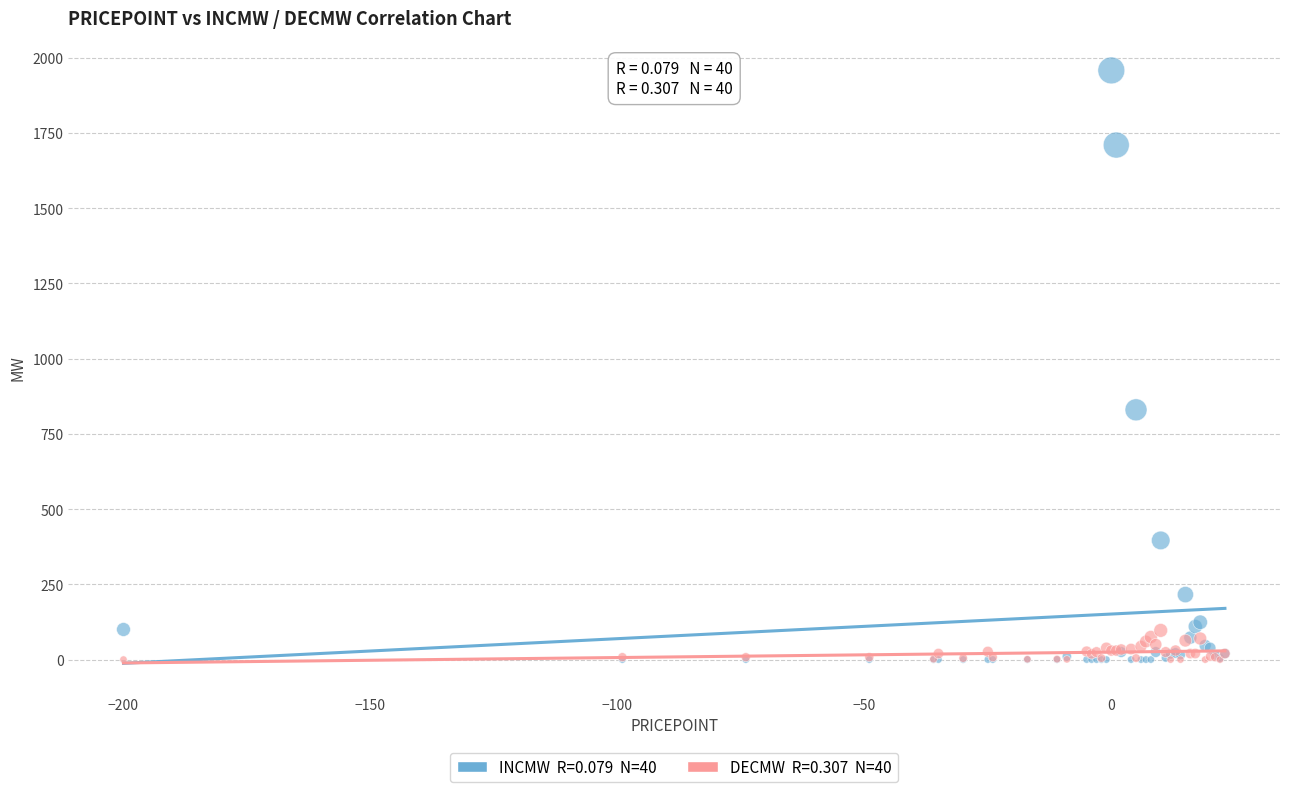

Across all series, what Y value is closest to 979?

830.0